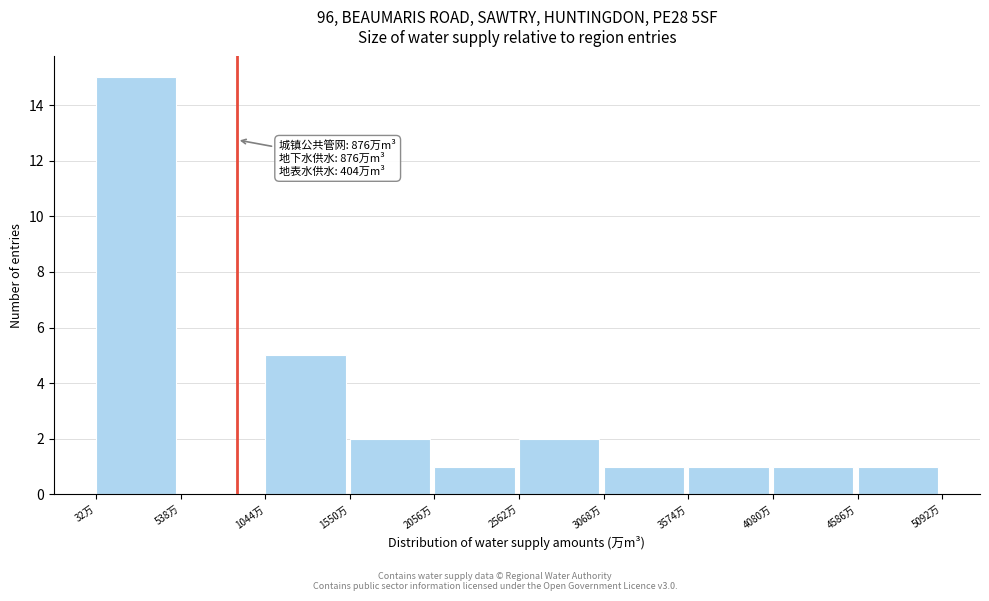

Over which range of the x-axis is the bar tallest?

0 to 500